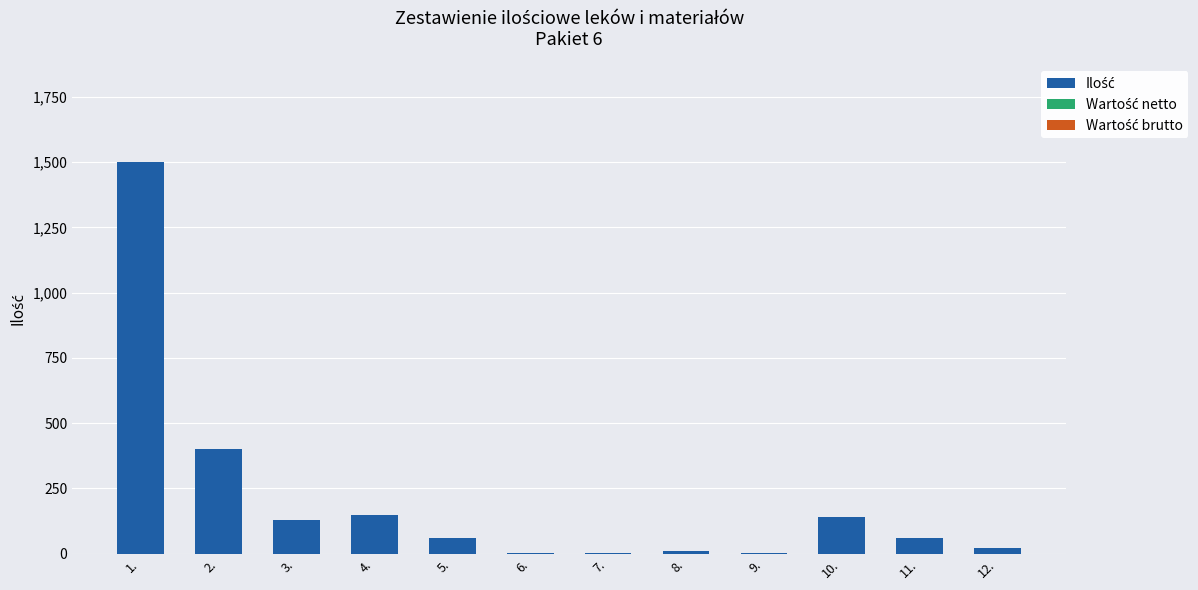

The value at 11. is 60. True or false?

True